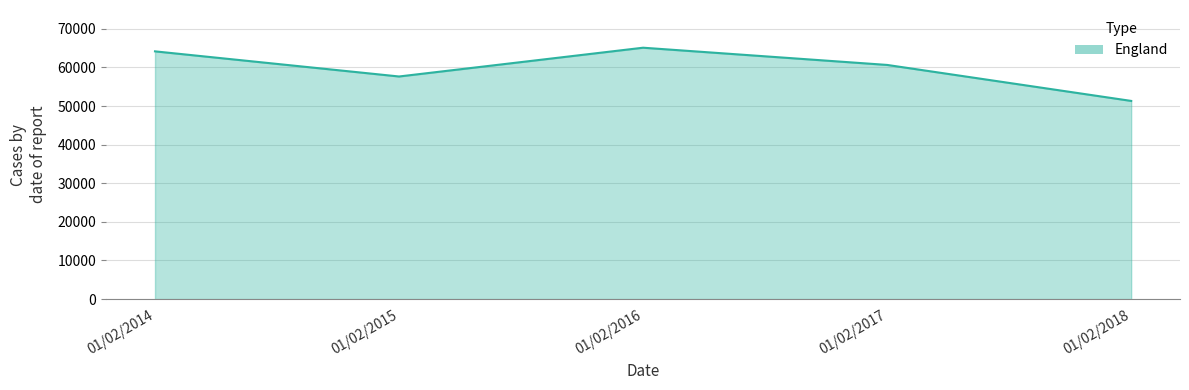

Read the value at 01/02/2017, to the nearest 50.

60650